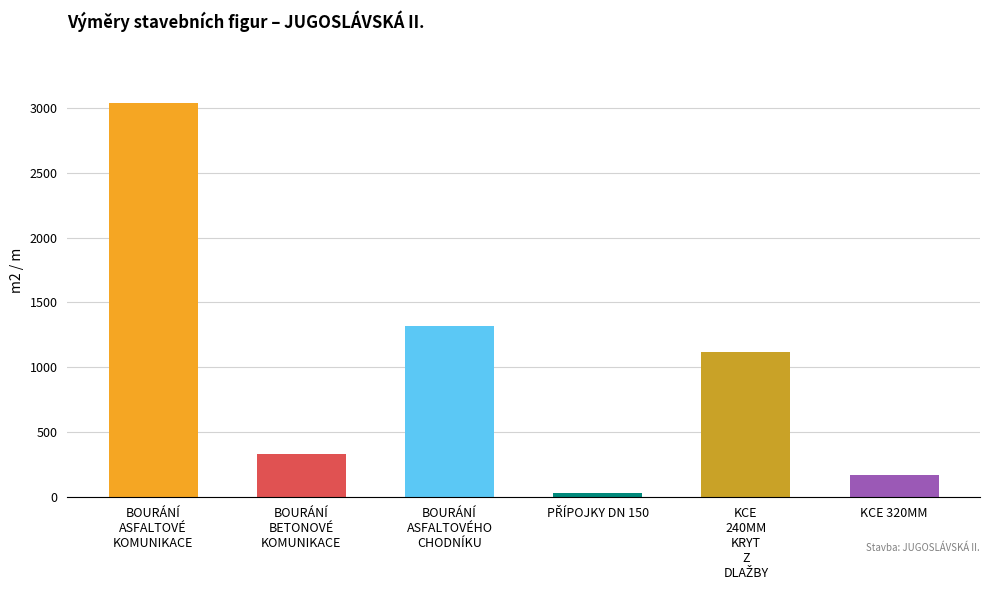

True or false: the data shows 631 at KCE 240MM KRYT Z DLAŽBY.

False